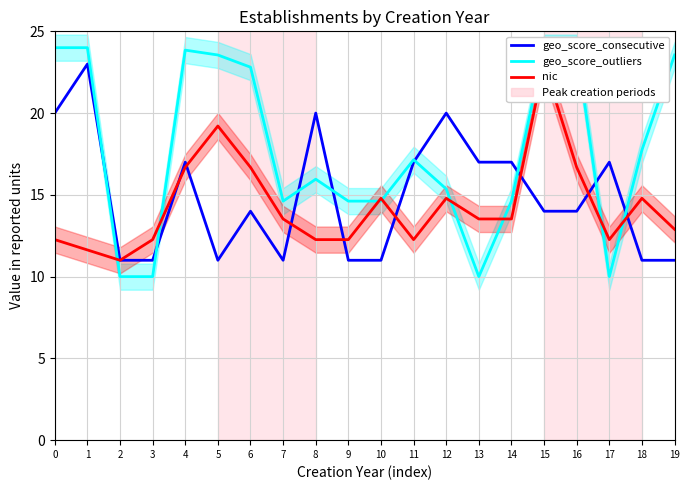

Where is the first local maximum for nic?

5